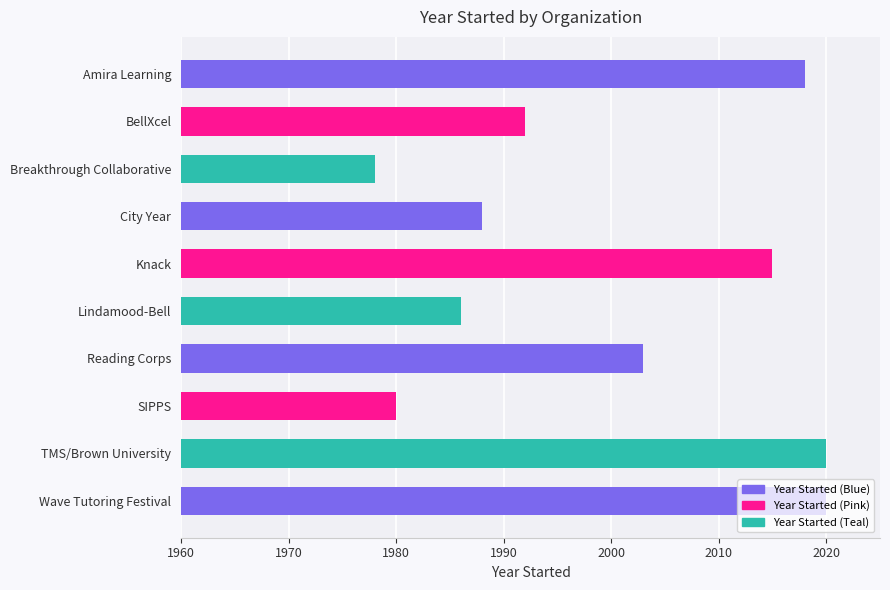

How many bars are there in total?

10